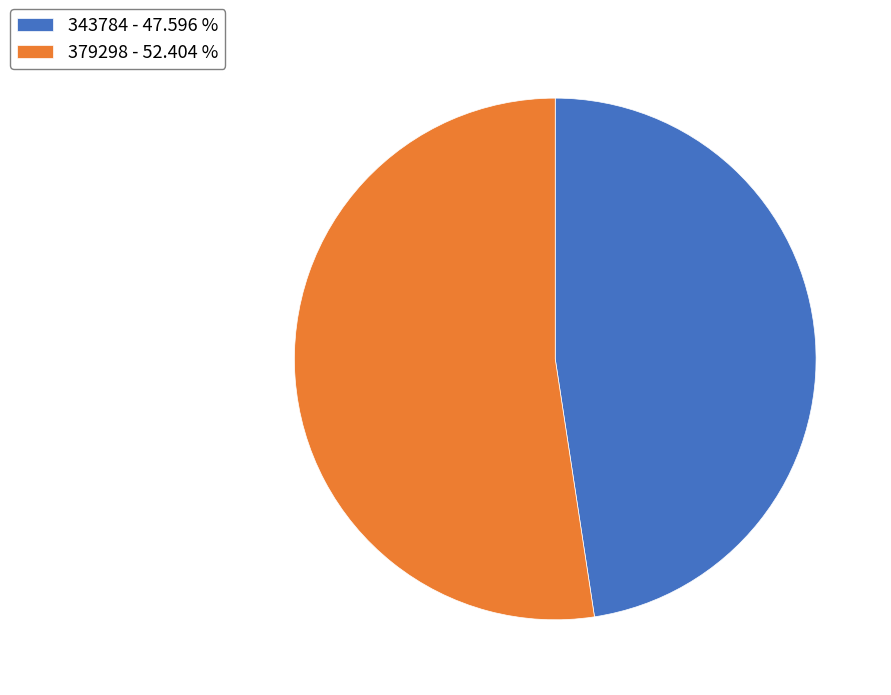

Between 343784 - 47.596 % and 379298 - 52.404 %, which is larger?

379298 - 52.404 %